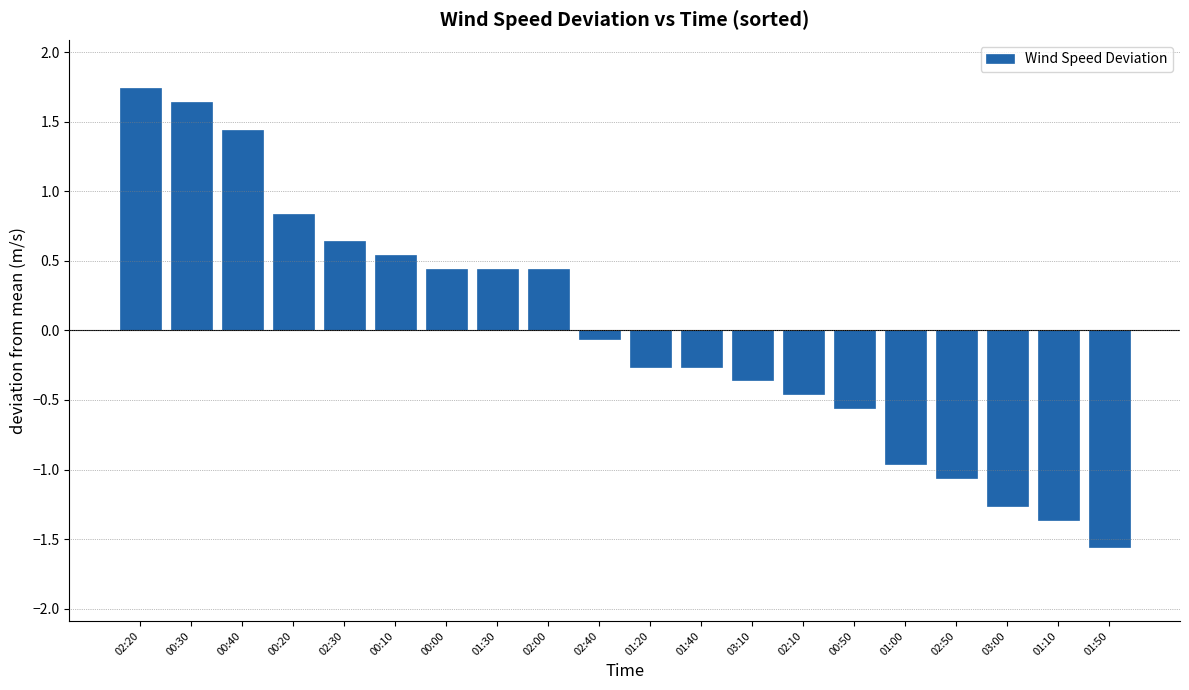

Read the value at 01:50.

-1.6